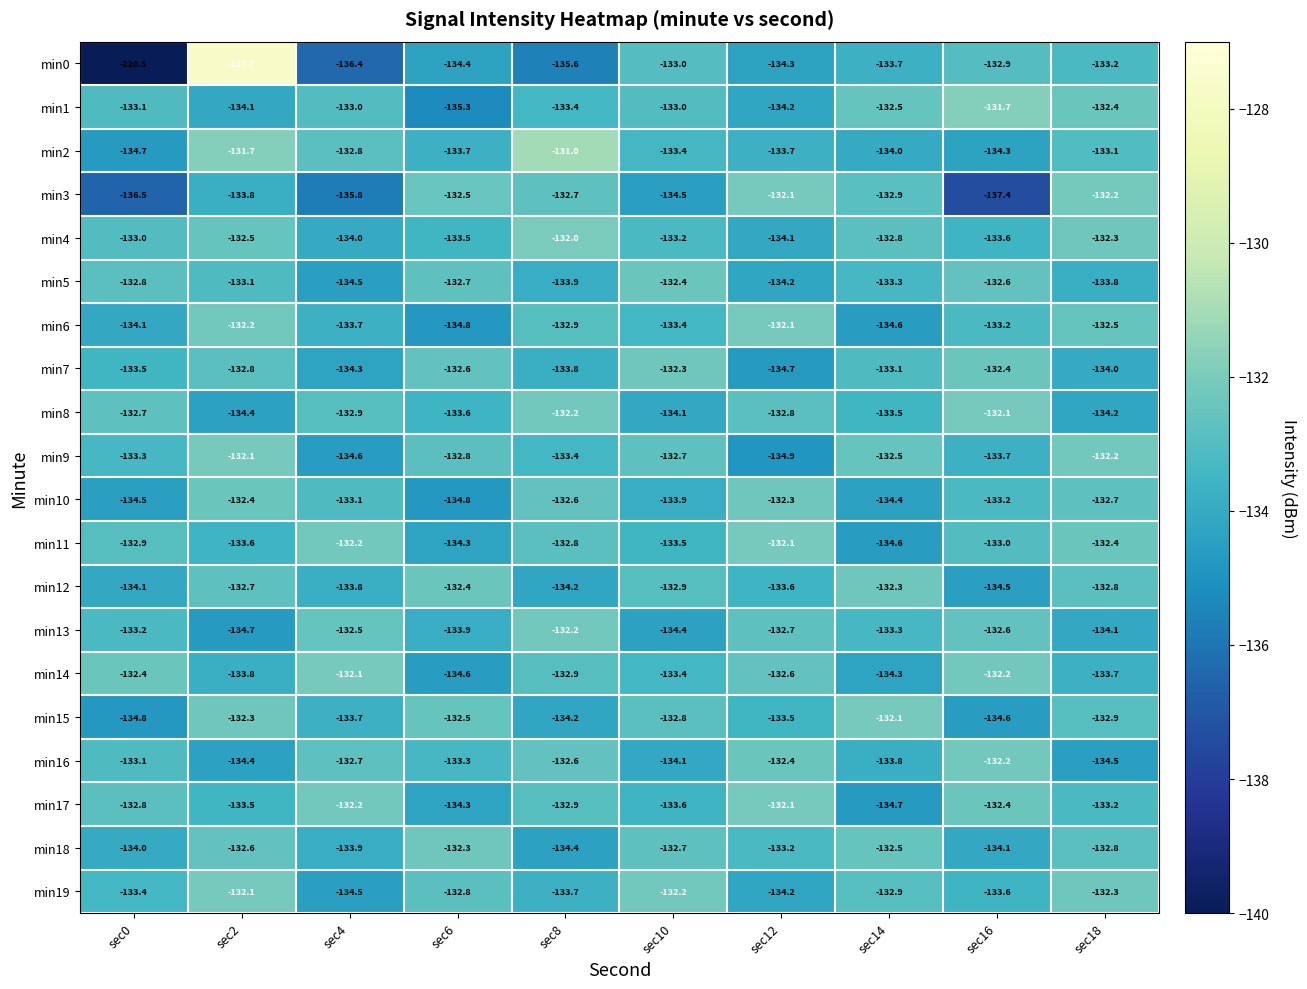

What is the spread (max minus min) of values at sec8?

4.6